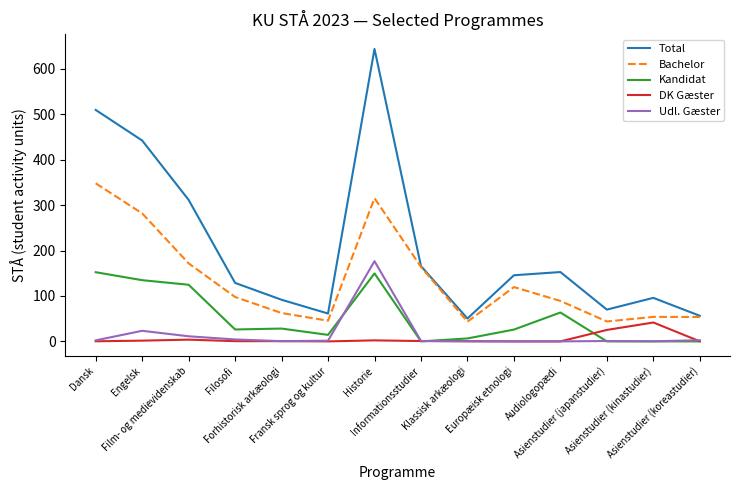

What position from the left is Asienstudier (kinastudier)?

13